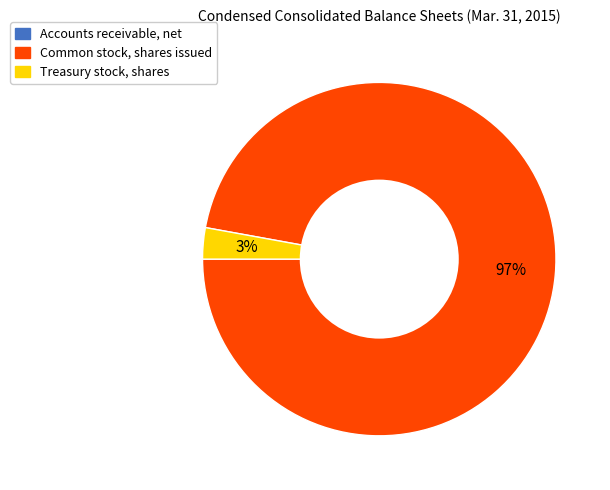

To the nearest percent, what portion does Common stock, shares issued represent?

97%